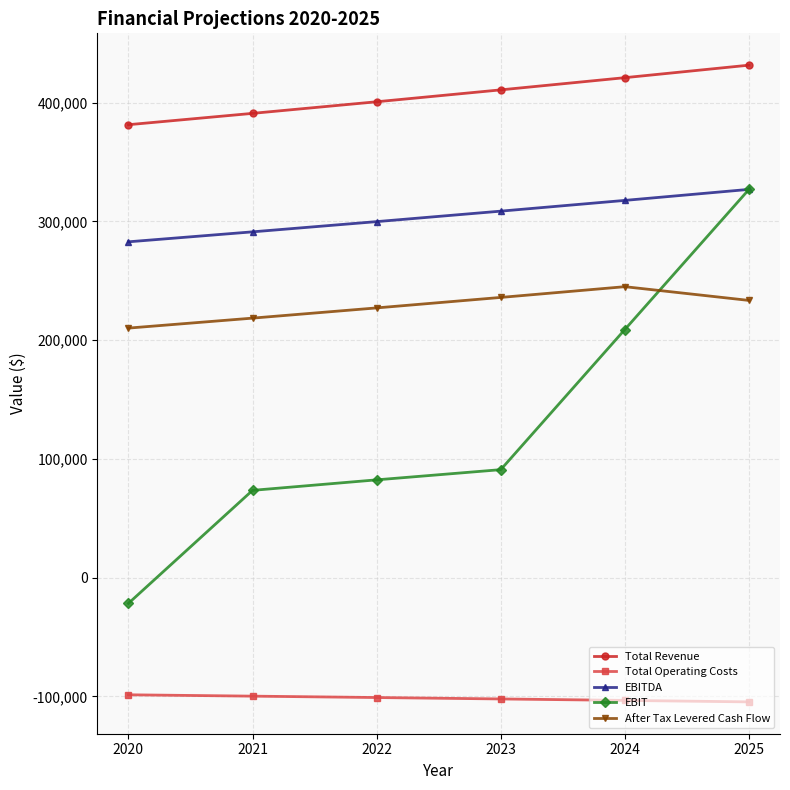

How many values in the Total Operating Costs series exceed -100920?

2